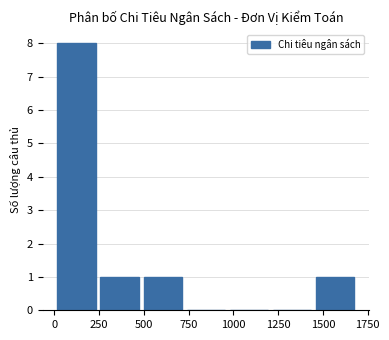

How tall is the bar that spans 500 to 750 on the x-axis? Neither the bar edges nor the heights are printed on the chart, so give them approximately, as read against the axes.

1